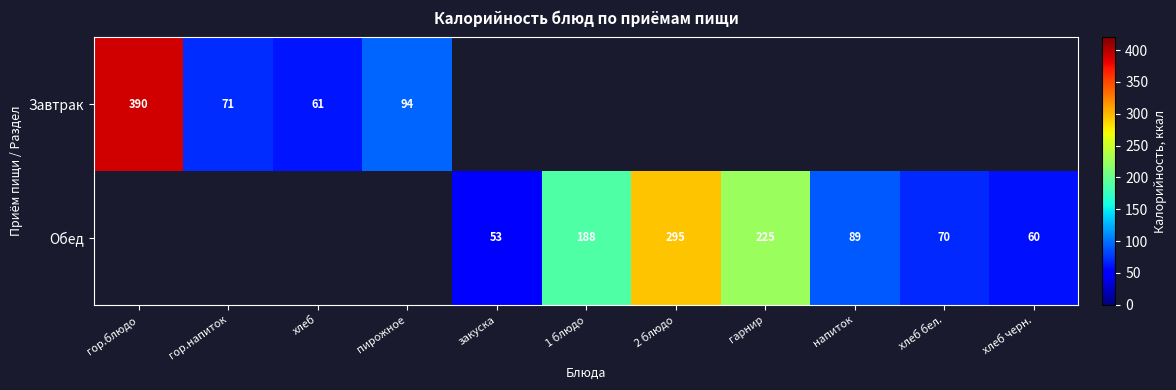

Is the value of Завтрак at хлеб greater than the value of Обед at гарнир?

No